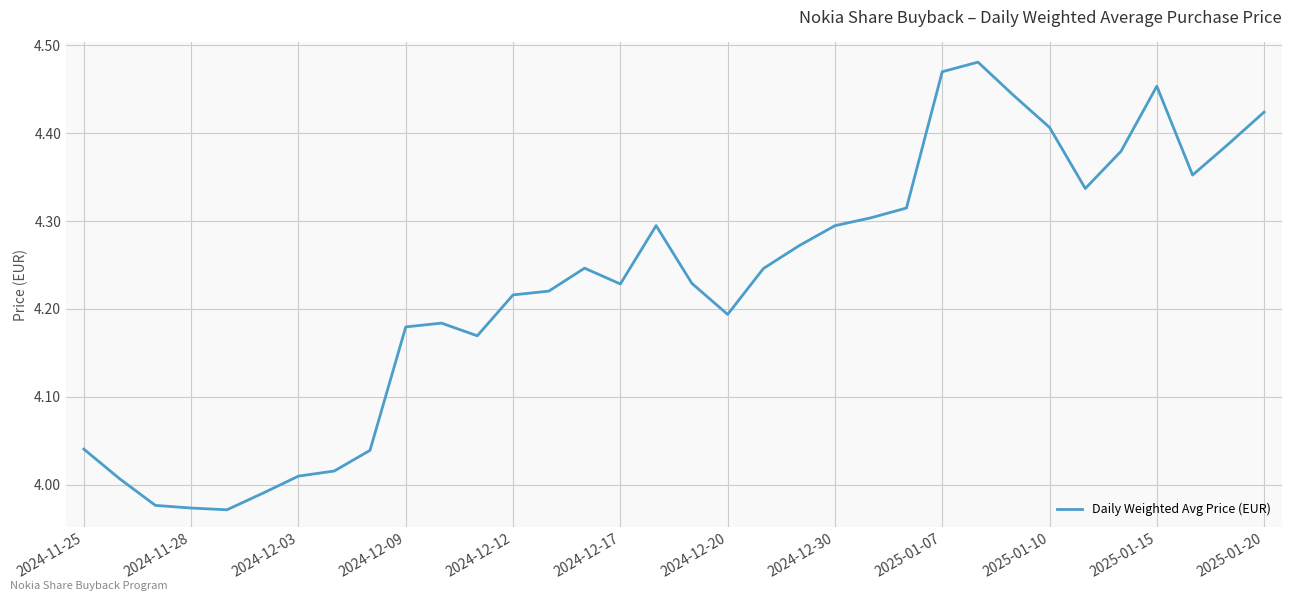

What is the difference between the maximum and minimum values?

0.5